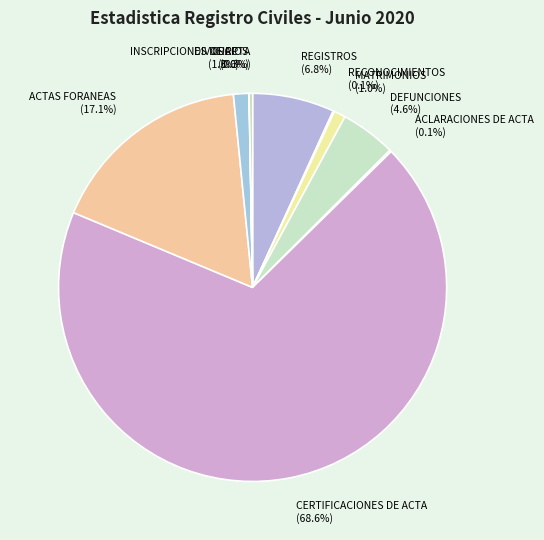

Which has a higher value, ACTAS FORANEAS (17.1%) or MATRIMONIOS (1.0%)?

ACTAS FORANEAS (17.1%)